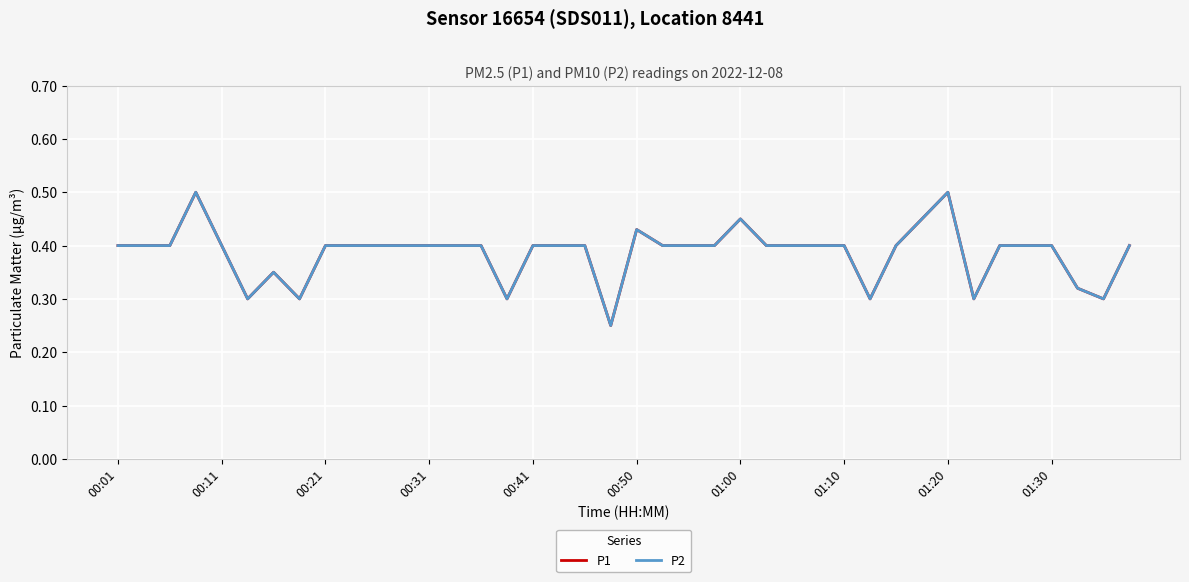

Does the chart have visible grid lines?

Yes